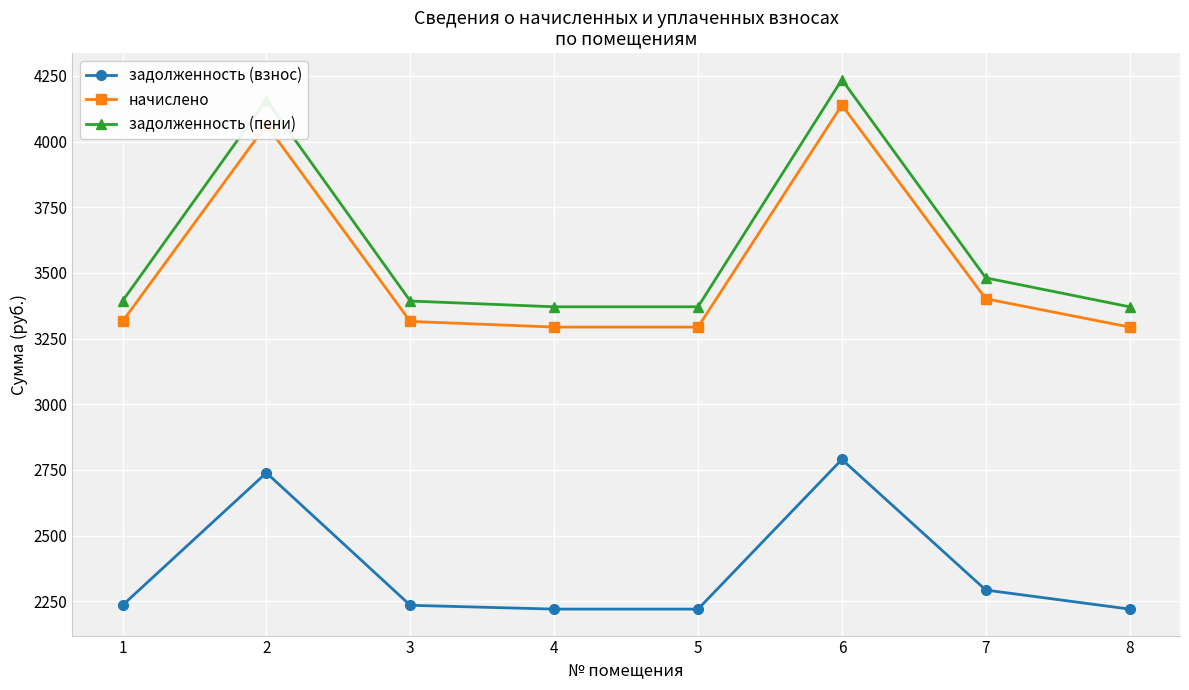

True or false: задолженность (взнос) and задолженность (пени) cross at least once.

False